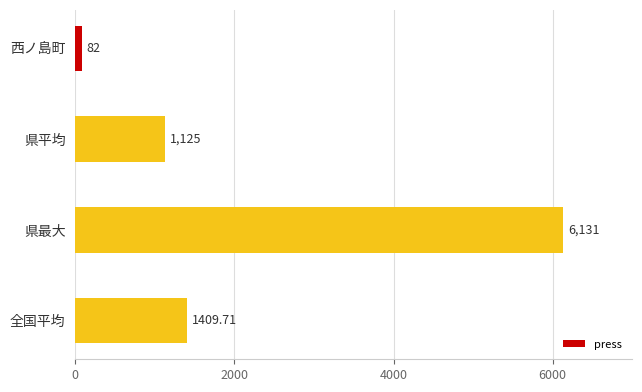

Which has a higher value, 全国平均 or 県最大?

県最大